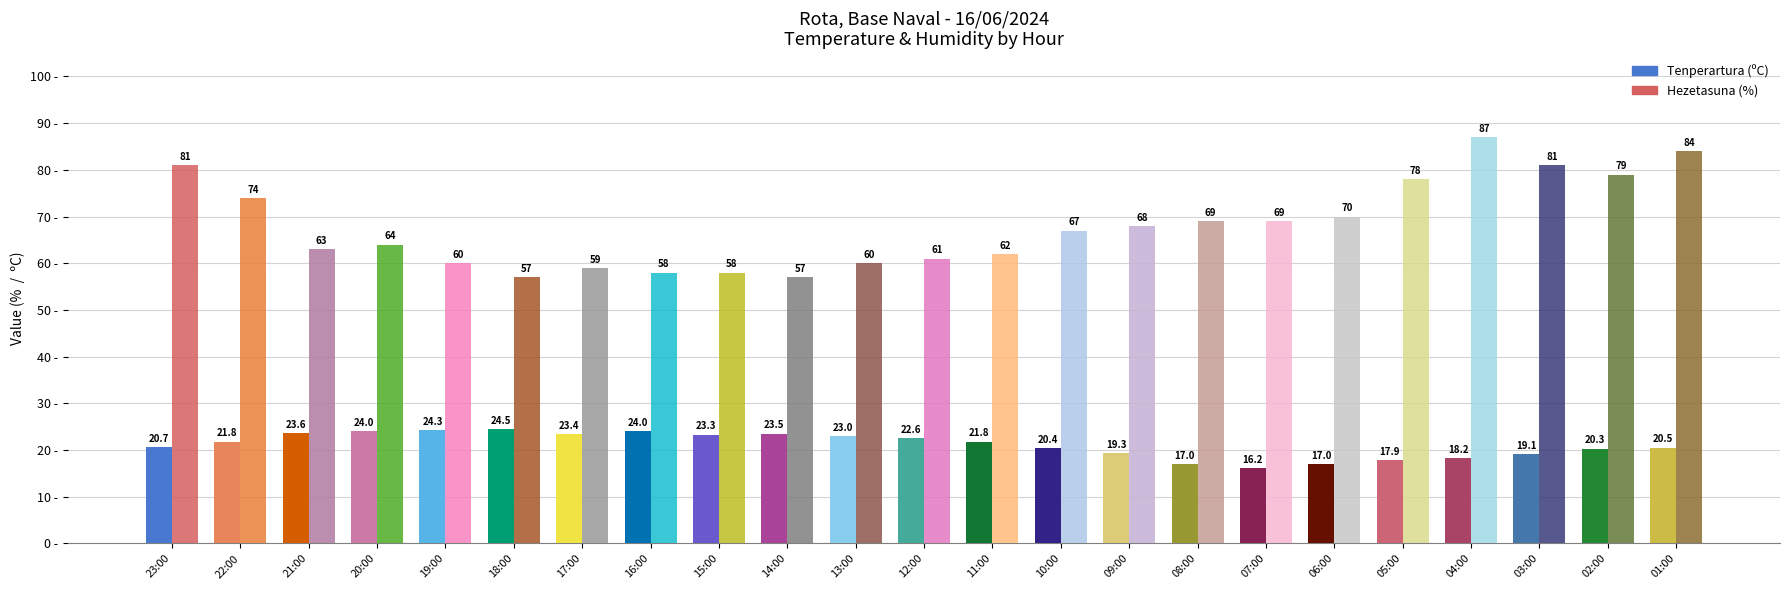

At which category is the sum across all series the highest?

04:00